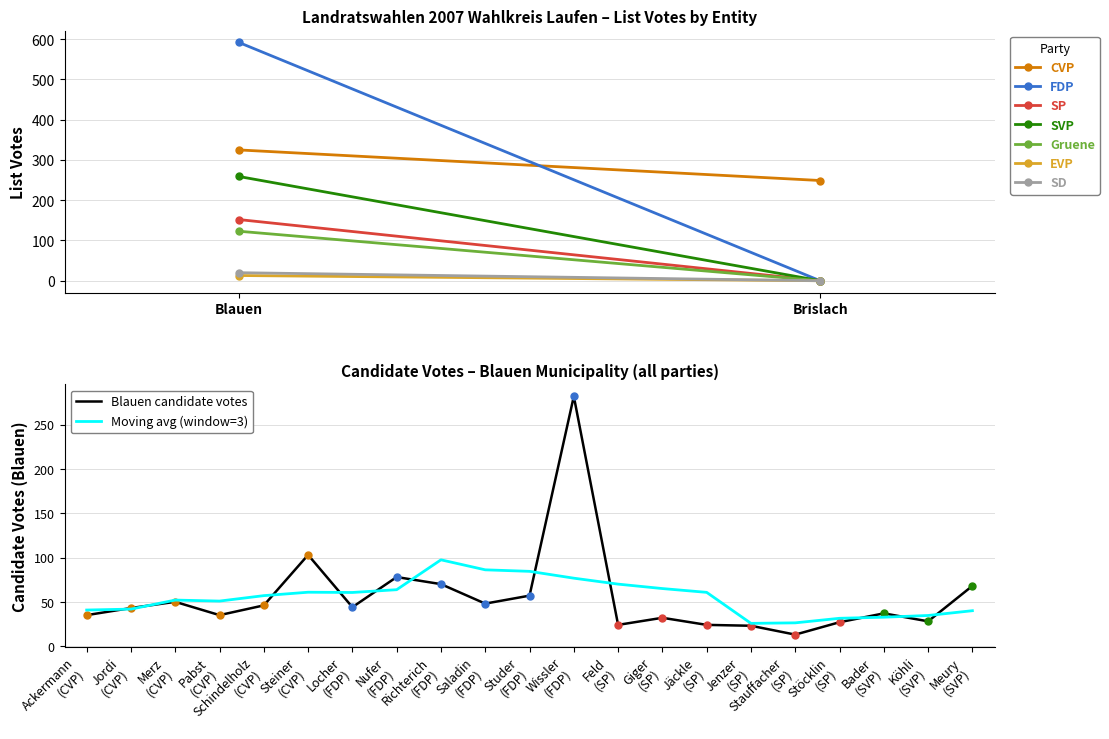

How many distinct data groups are displayed?

2